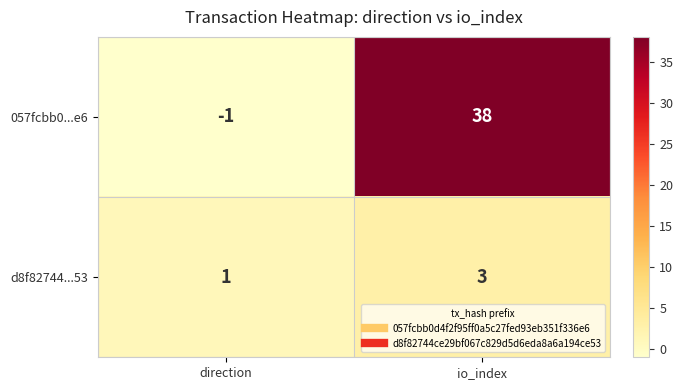

The 057fcbb0...e6 series shows -1 at direction. True or false?

True